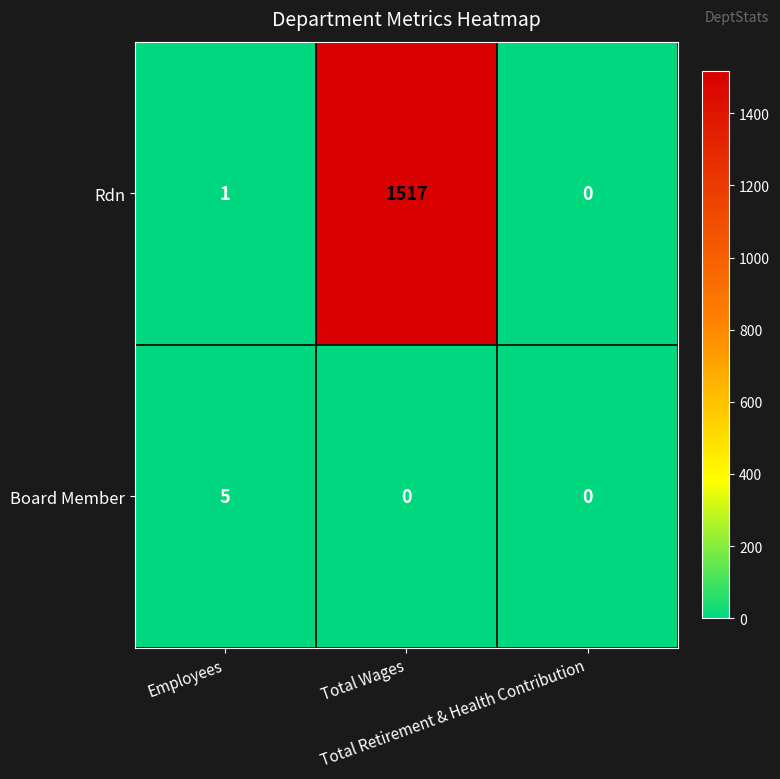

Rank the series by their maximum value, from lowest to highest.

Board Member, Rdn